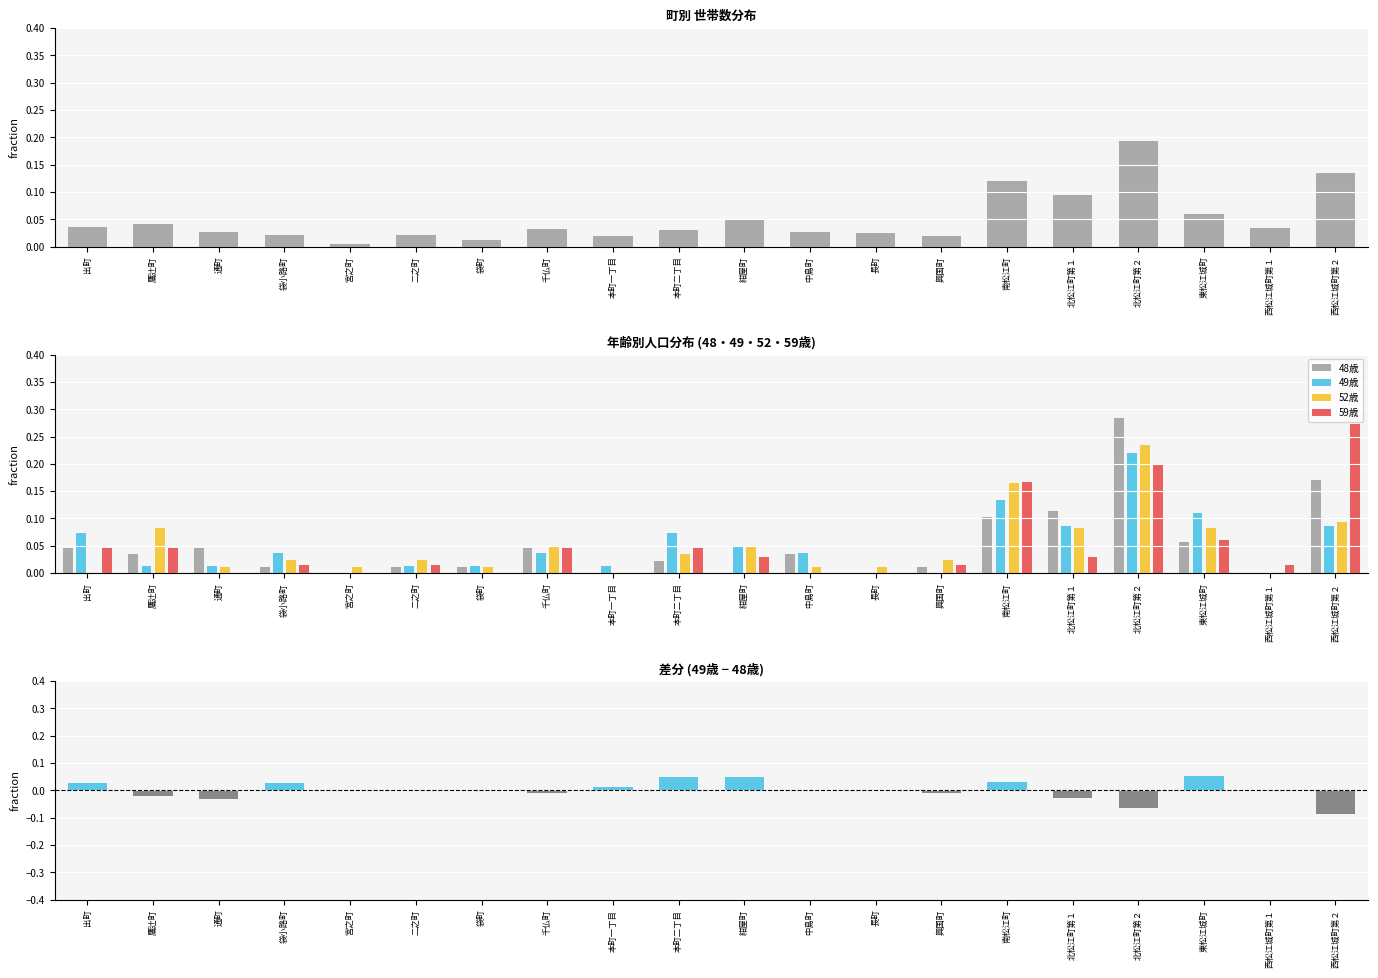

The 49歳 series shows 0.0 at 西松江城町第１. True or false?

True